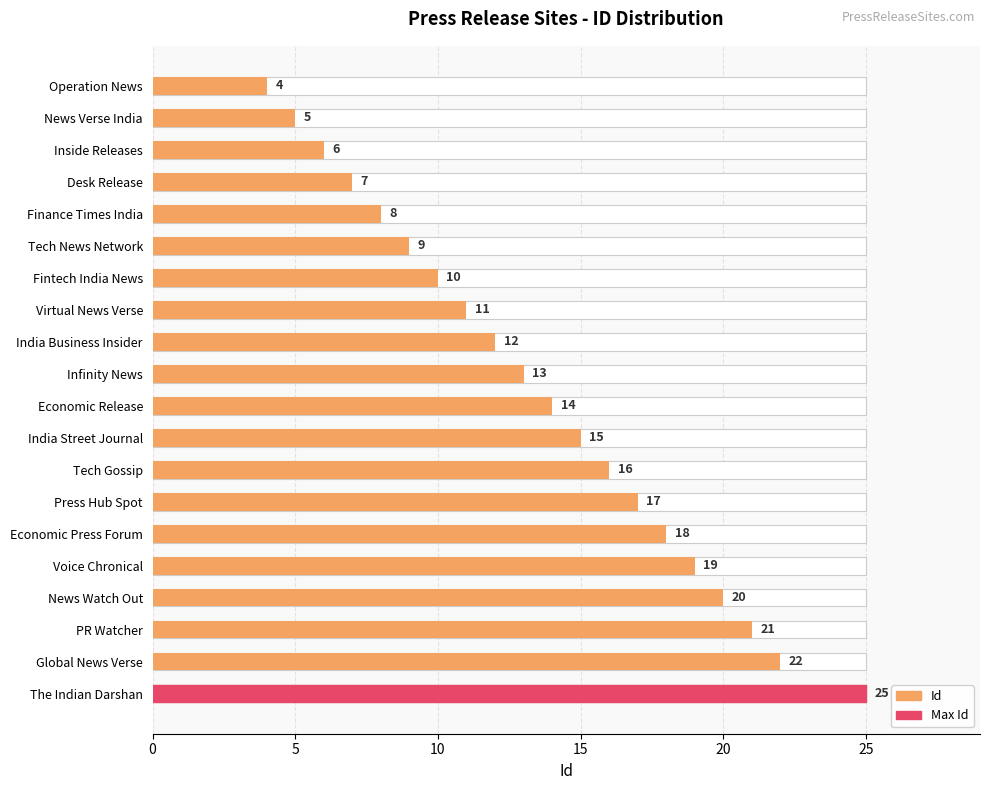

How many values are below 14?

10